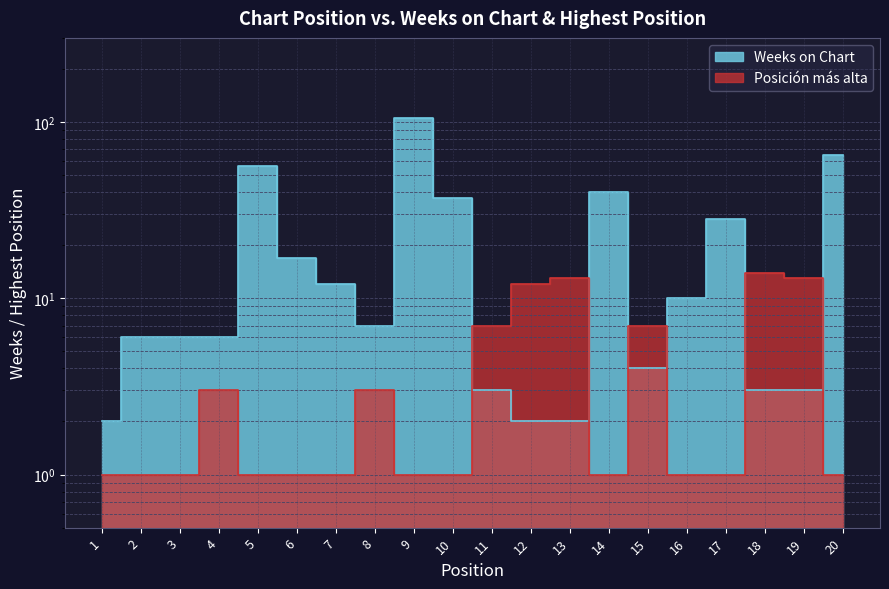

Which series ends up on top after the final intersection of Posición más alta and Weeks on Chart?

Weeks on Chart